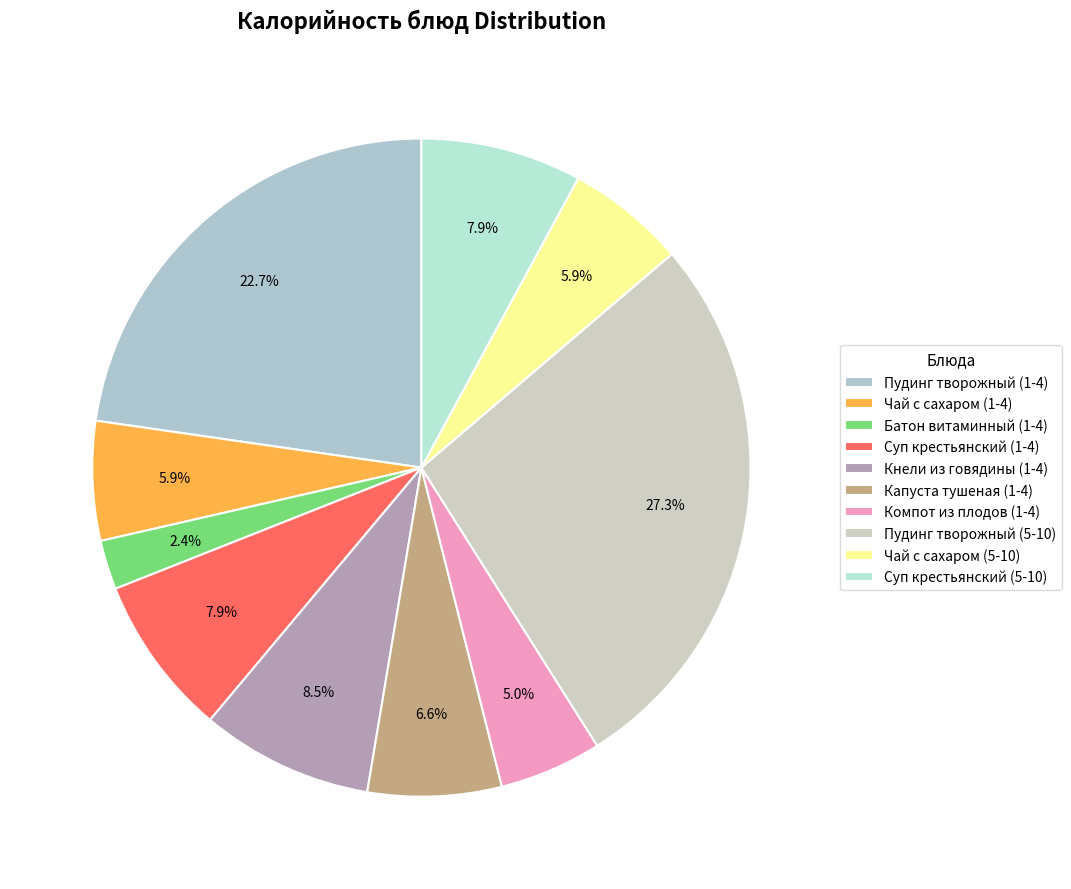

How many slices are in this pie chart?

10